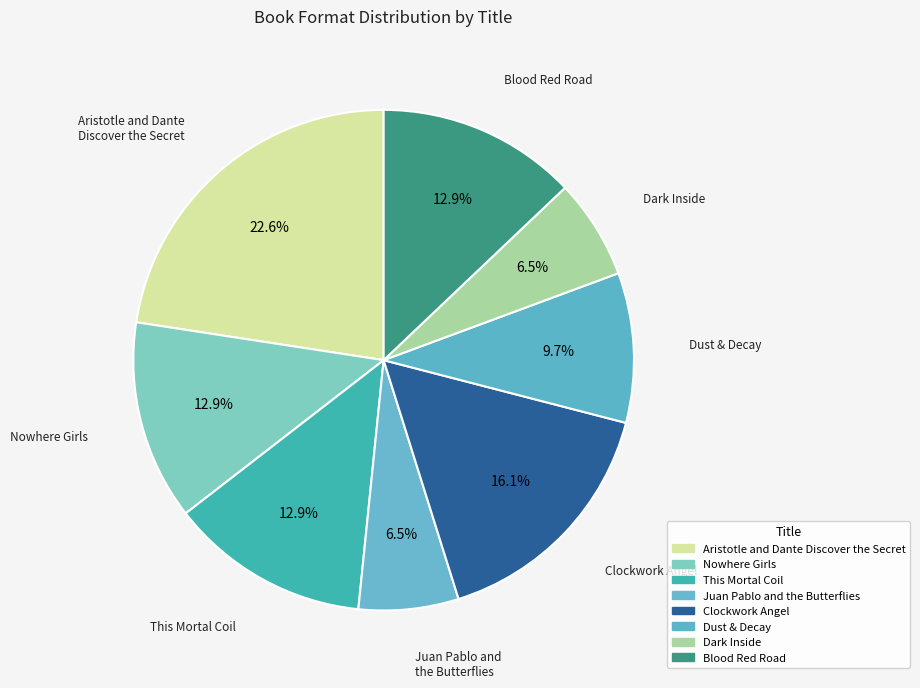

How many segments does this pie chart have?

8